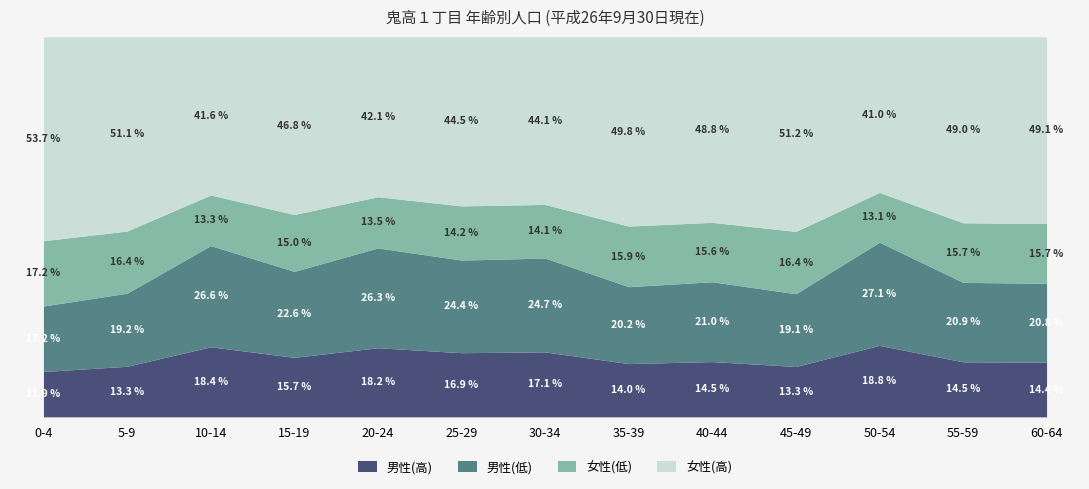

At which label does 男性(高) reach its minimum?

0-4